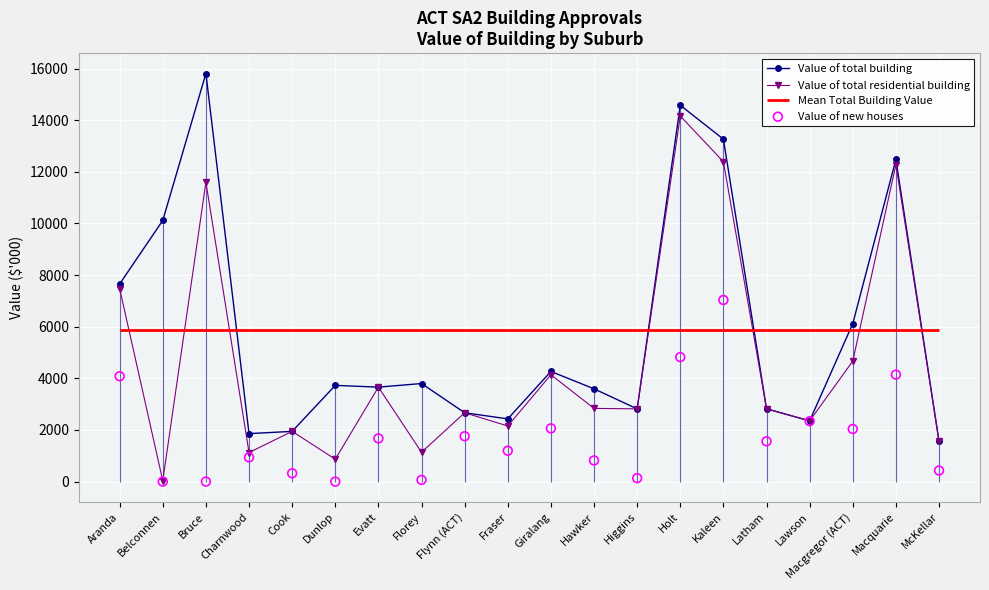

Is the value of Value of total building at Flynn (ACT) greater than the value of Value of new houses at Evatt?

Yes